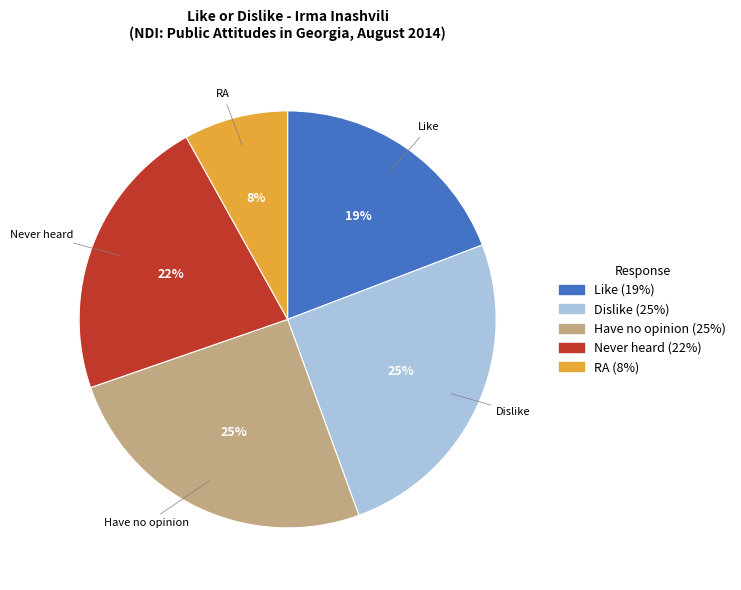

True or false: Have no opinion accounts for 16% of the total.

False